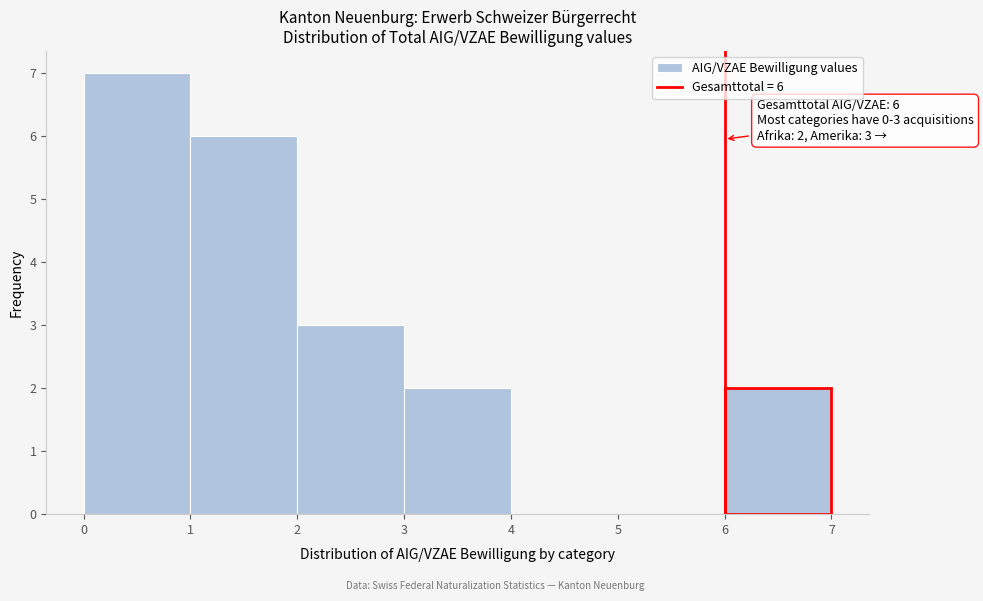

Which range on the x-axis has the tallest bar?

0 to 1